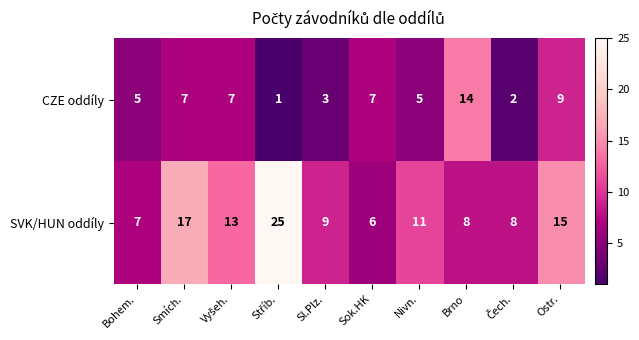

True or false: CZE oddíly has a value of 7 at Sok.HK.

True